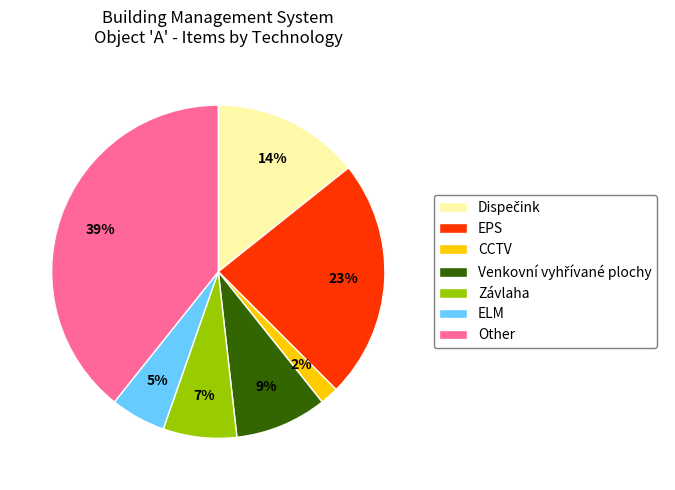

Is there any slice that represents more than half of the pie?

No